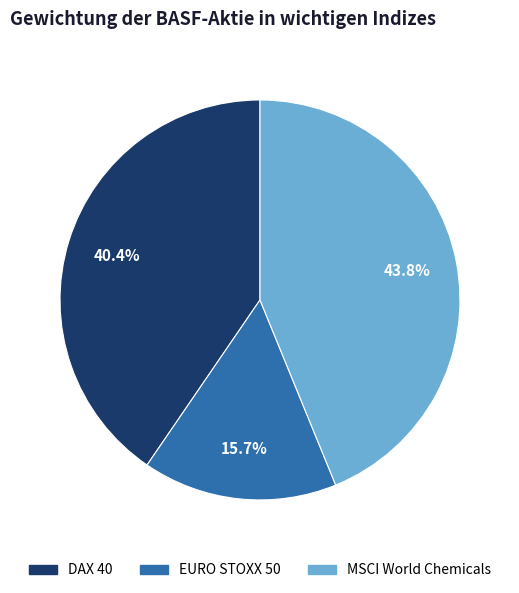

Is it true that DAX 40 is 52% of the pie?

False